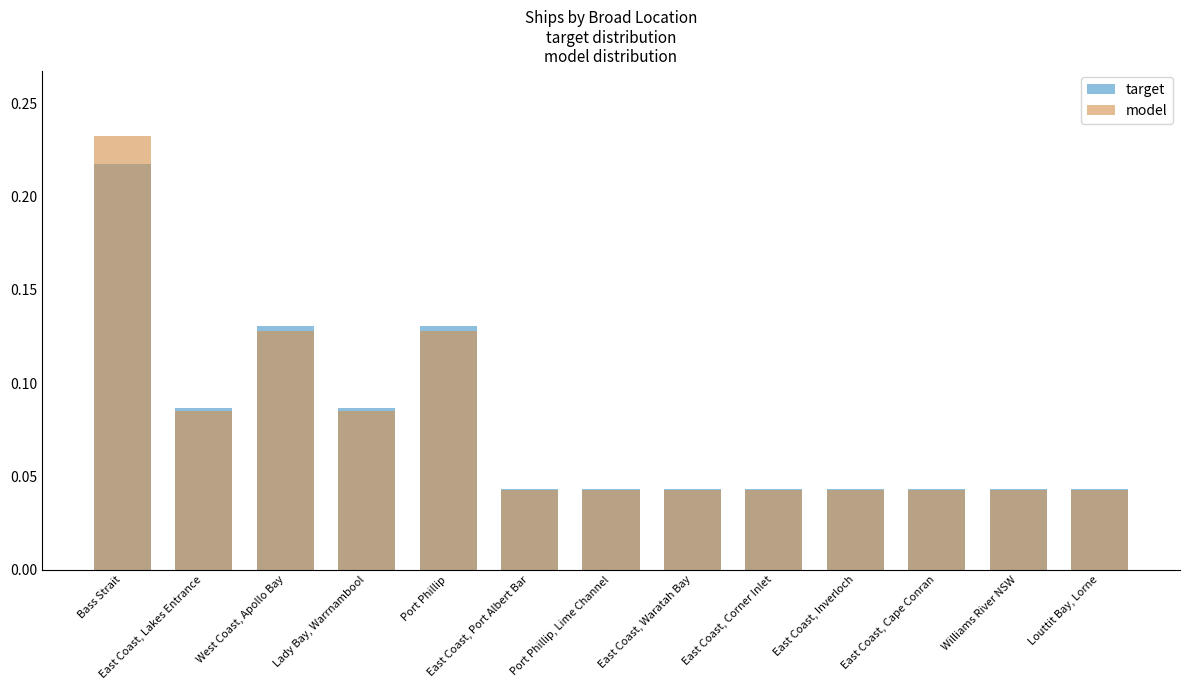

Reading left to right, list all the values displayed in this chart.

target: Bass Strait=0.2	East Coast, Lakes Entrance=0.1	West Coast, Apollo Bay=0.1	Lady Bay, Warrnambool=0.1	Port Phillip=0.1	East Coast, Port Albert Bar=0.0	Port Phillip, Lime Channel=0.0	East Coast, Waratah Bay=0.0	East Coast, Corner Inlet=0.0	East Coast, Inverloch=0.0	East Coast, Cape Conran=0.0	Williams River NSW=0.0	Louttit Bay, Lorne=0.0
model: Bass Strait=0.2	East Coast, Lakes Entrance=0.1	West Coast, Apollo Bay=0.1	Lady Bay, Warrnambool=0.1	Port Phillip=0.1	East Coast, Port Albert Bar=0.0	Port Phillip, Lime Channel=0.0	East Coast, Waratah Bay=0.0	East Coast, Corner Inlet=0.0	East Coast, Inverloch=0.0	East Coast, Cape Conran=0.0	Williams River NSW=0.0	Louttit Bay, Lorne=0.0